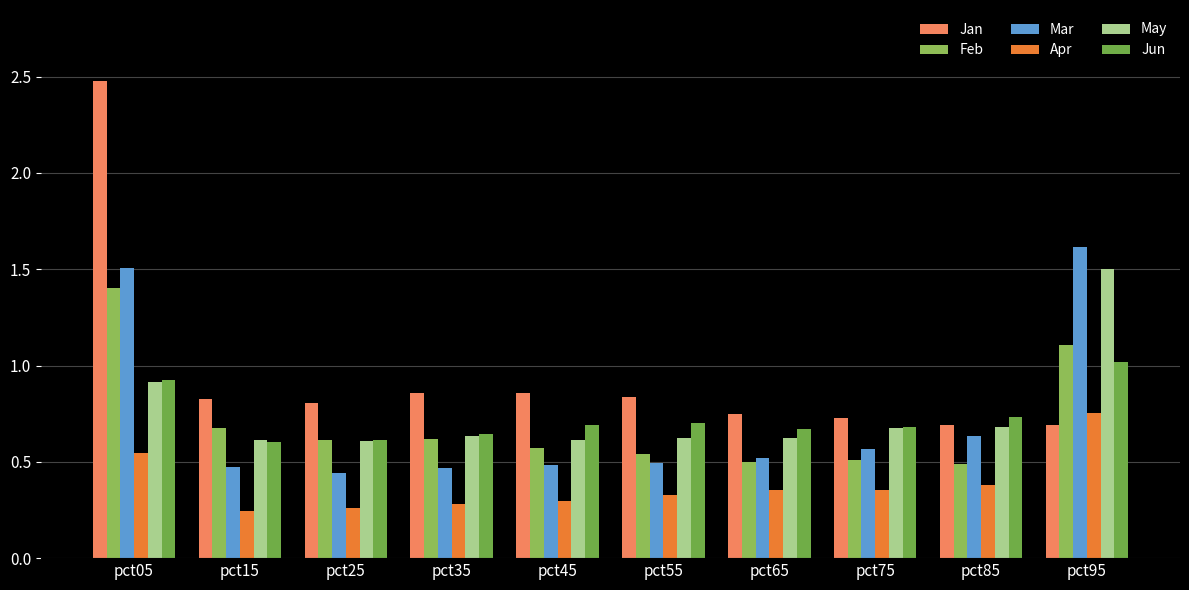

What is the value of the May bar at the 2nd from the left?

0.6